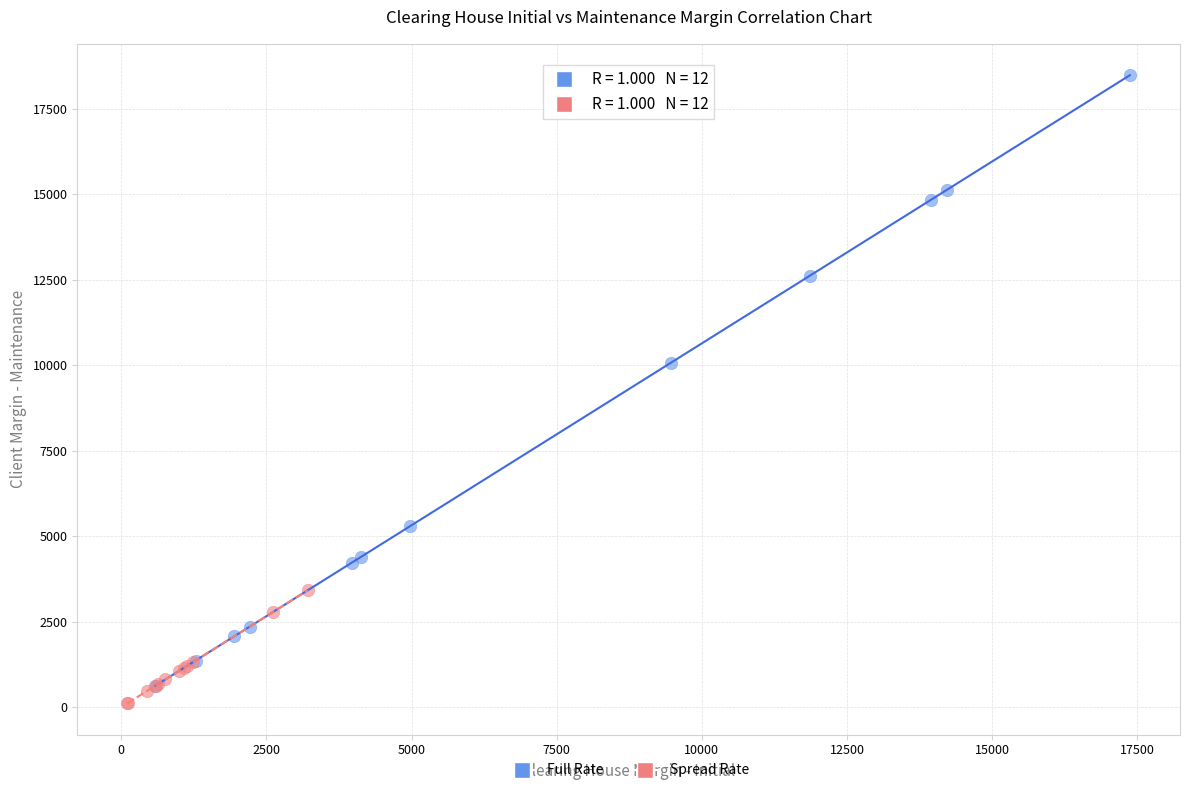

Which series has the widest spread of Y values?

Full Rate